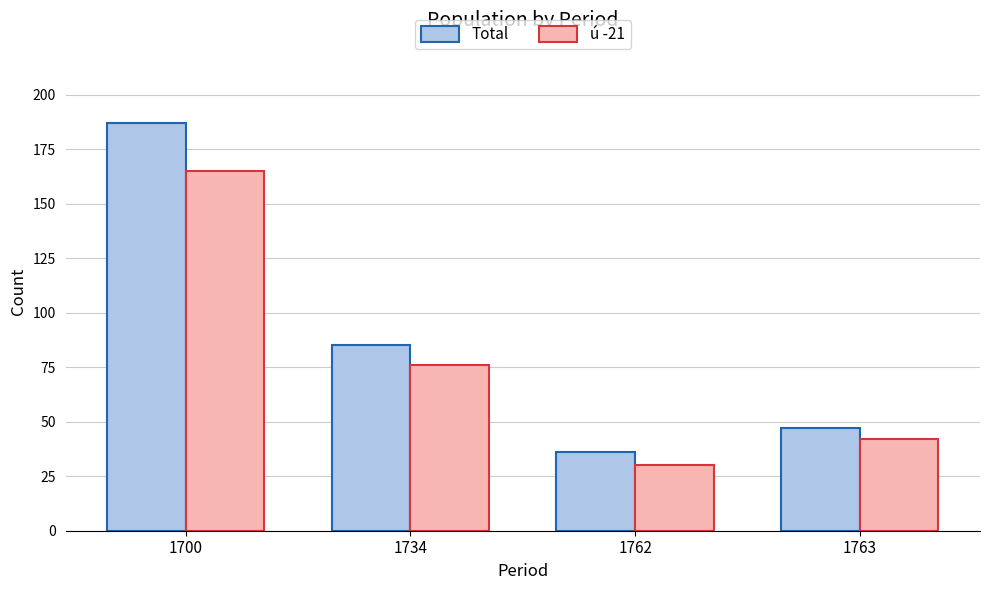

Reading left to right, list all the values displayed in this chart.

Total: 187	85	36	47
ú -21: 165	76	30	42